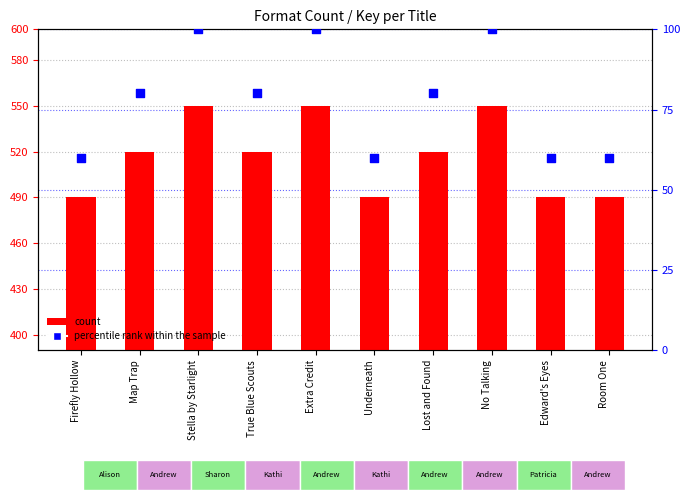

What are all the series names shown in the legend?

count, percentile rank within the sample